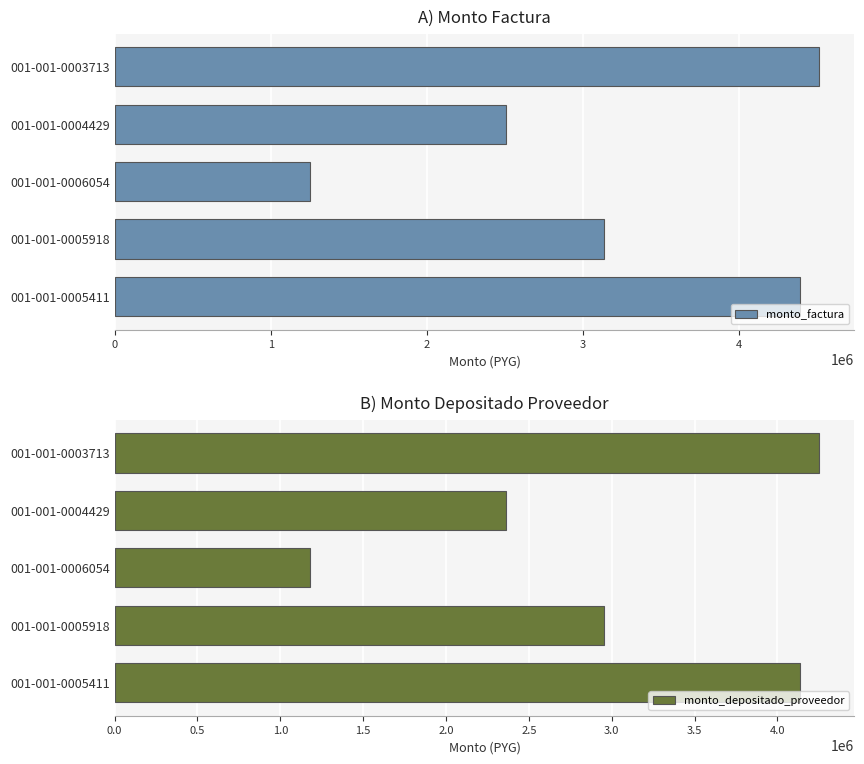

At which label is monto_factura closest to 2884200?

001-001-0005918